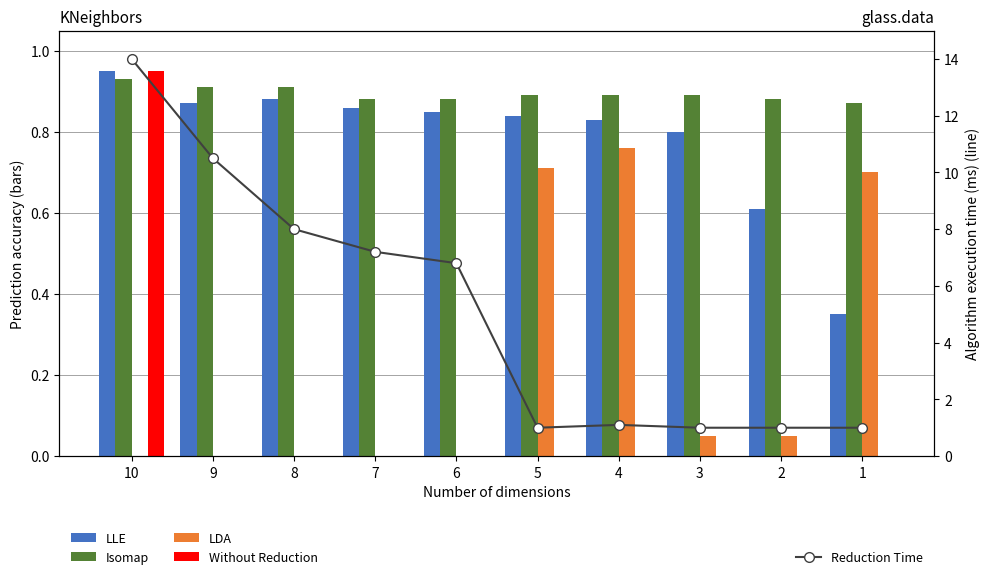

Is it true that Without Reduction equals 0.3 at 5?

False